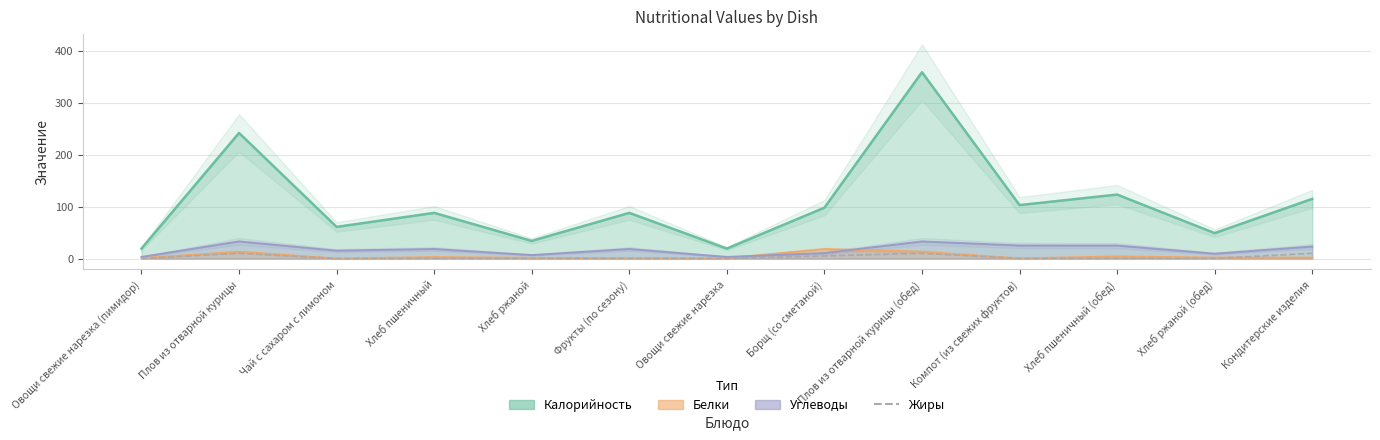

Which label corresponds to the smallest value in the chart?

Чай с сахаром с лимоном